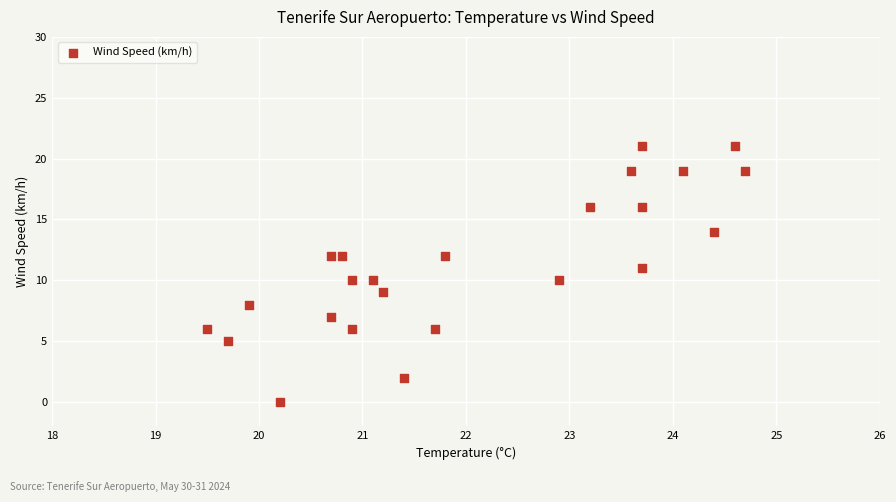

What is the range of Y values (max minus min)?

21